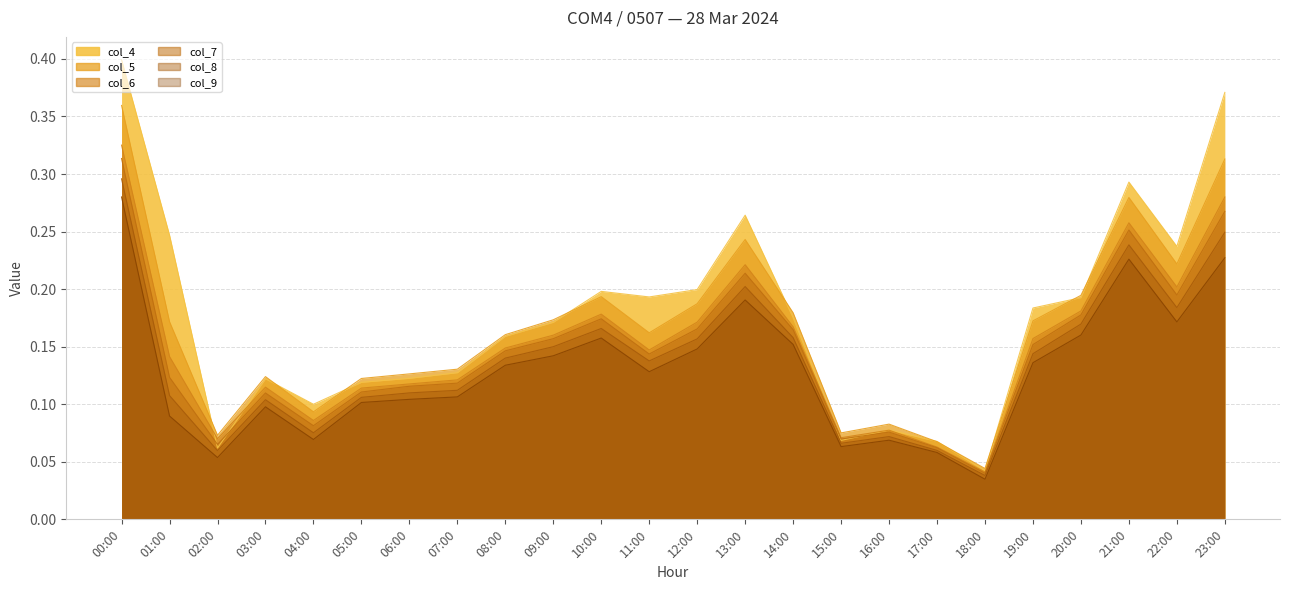

Reading left to right, what are all the values shown in this chart?

col_4: 00:00=0.4	01:00=0.2	02:00=0.1	03:00=0.1	04:00=0.1	05:00=0.1	06:00=0.1	07:00=0.1	08:00=0.2	09:00=0.2	10:00=0.2	11:00=0.2	12:00=0.2	13:00=0.3	14:00=0.2	15:00=0.1	16:00=0.1	17:00=0.1	18:00=0.0	19:00=0.2	20:00=0.2	21:00=0.3	22:00=0.2	23:00=0.4
col_5: 00:00=0.4	01:00=0.2	02:00=0.1	03:00=0.1	04:00=0.1	05:00=0.1	06:00=0.1	07:00=0.1	08:00=0.2	09:00=0.2	10:00=0.2	11:00=0.2	12:00=0.2	13:00=0.2	14:00=0.2	15:00=0.1	16:00=0.1	17:00=0.1	18:00=0.0	19:00=0.2	20:00=0.2	21:00=0.3	22:00=0.2	23:00=0.3
col_6: 00:00=0.3	01:00=0.1	02:00=0.1	03:00=0.1	04:00=0.1	05:00=0.1	06:00=0.1	07:00=0.1	08:00=0.1	09:00=0.2	10:00=0.2	11:00=0.1	12:00=0.2	13:00=0.2	14:00=0.2	15:00=0.1	16:00=0.1	17:00=0.1	18:00=0.0	19:00=0.2	20:00=0.2	21:00=0.3	22:00=0.2	23:00=0.3
col_7: 00:00=0.3	01:00=0.1	02:00=0.1	03:00=0.1	04:00=0.1	05:00=0.1	06:00=0.1	07:00=0.1	08:00=0.1	09:00=0.2	10:00=0.2	11:00=0.1	12:00=0.2	13:00=0.2	14:00=0.2	15:00=0.1	16:00=0.1	17:00=0.1	18:00=0.0	19:00=0.2	20:00=0.2	21:00=0.3	22:00=0.2	23:00=0.3
col_8: 00:00=0.3	01:00=0.1	02:00=0.1	03:00=0.1	04:00=0.1	05:00=0.1	06:00=0.1	07:00=0.1	08:00=0.1	09:00=0.1	10:00=0.2	11:00=0.1	12:00=0.2	13:00=0.2	14:00=0.2	15:00=0.1	16:00=0.1	17:00=0.1	18:00=0.0	19:00=0.1	20:00=0.2	21:00=0.2	22:00=0.2	23:00=0.2
col_9: 00:00=0.3	01:00=0.1	02:00=0.1	03:00=0.1	04:00=0.1	05:00=0.1	06:00=0.1	07:00=0.1	08:00=0.1	09:00=0.1	10:00=0.2	11:00=0.1	12:00=0.1	13:00=0.2	14:00=0.2	15:00=0.1	16:00=0.1	17:00=0.1	18:00=0.0	19:00=0.1	20:00=0.2	21:00=0.2	22:00=0.2	23:00=0.2